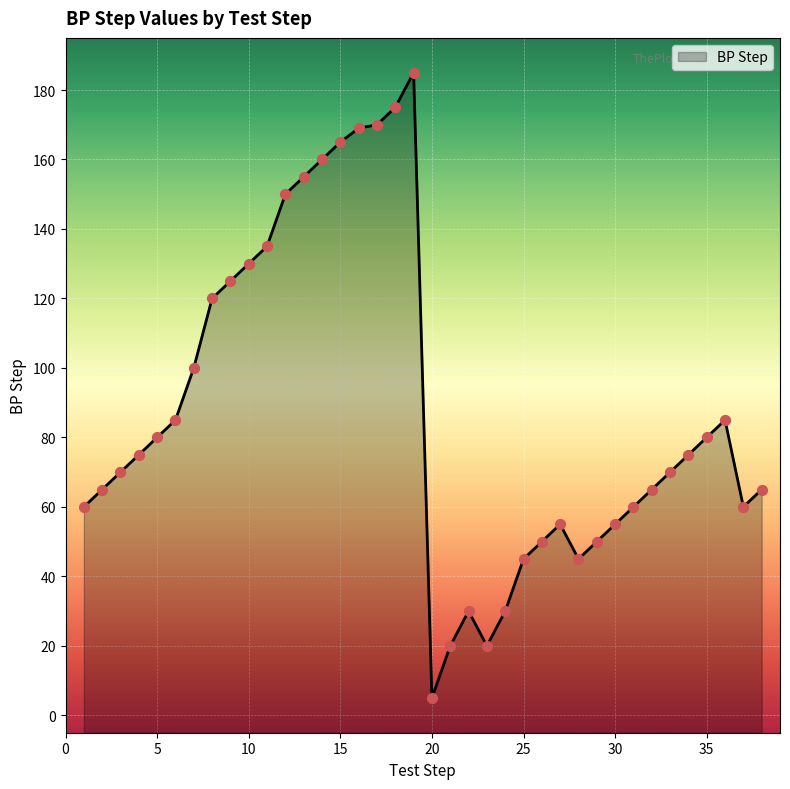

What is the change in value from 3 to 30?

-15